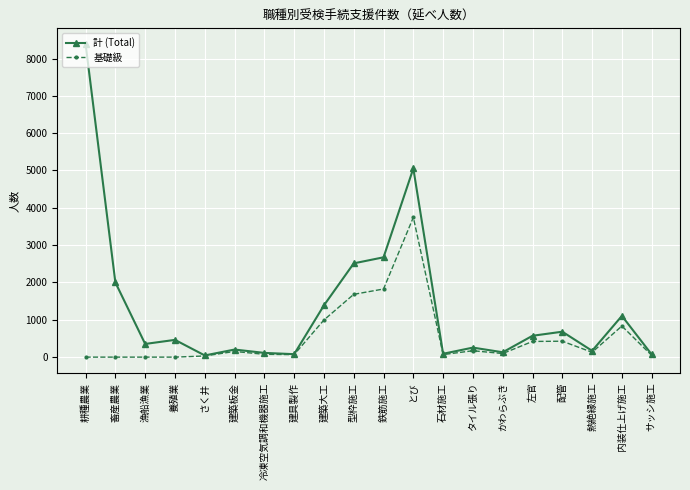

How many series are shown in this chart?

2